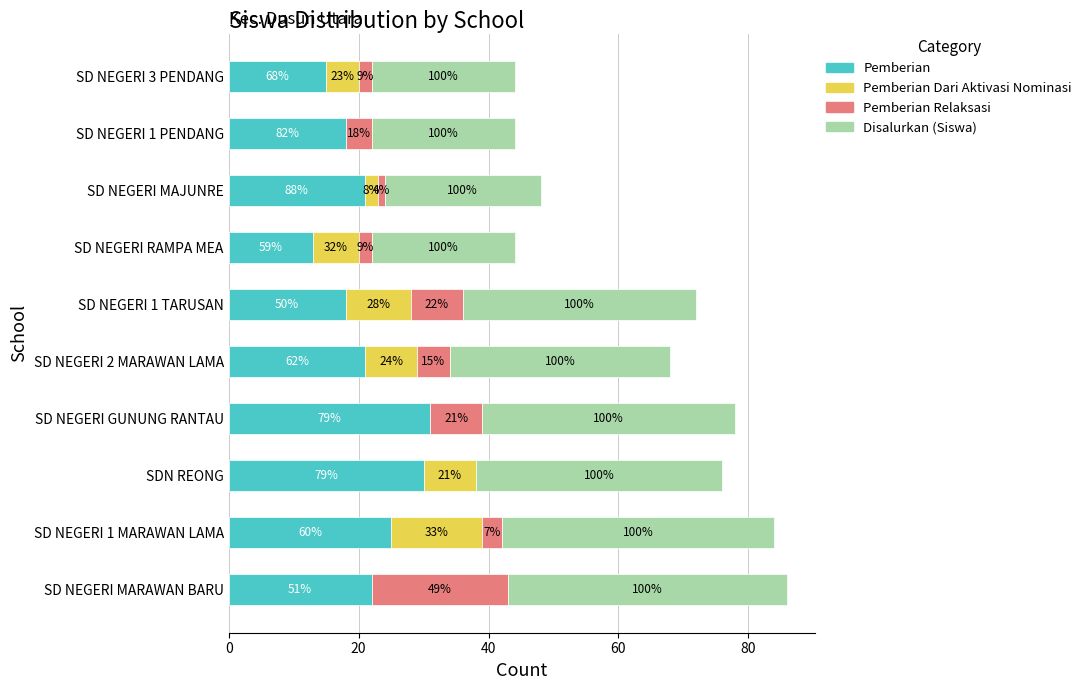

What is the difference between the second highest and minimum values in the Disalurkan (Siswa) series?

20